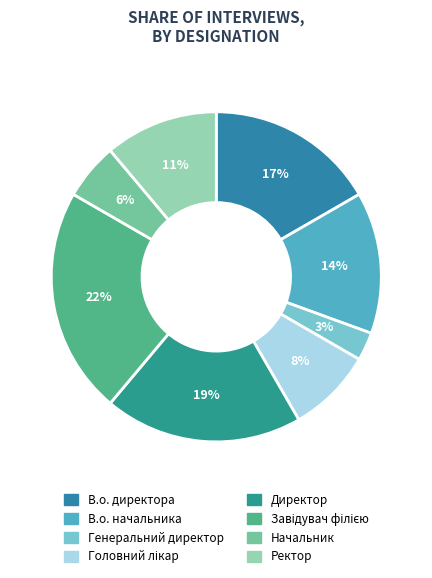

To the nearest percent, what is the difference between the Головний лікар and Завідувач філією slice percentages?

14%